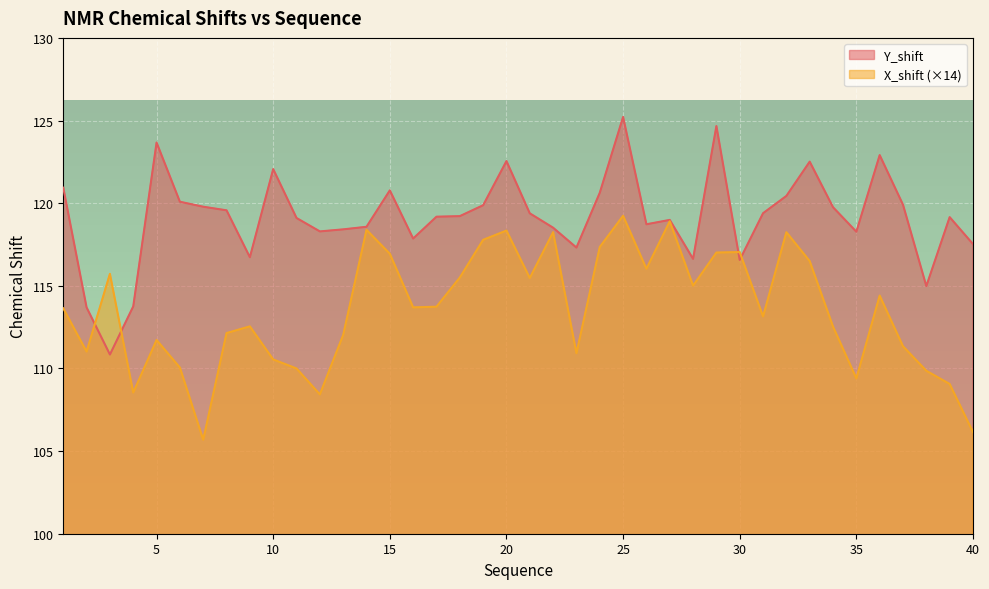

What is the difference between the maximum and second lowest values in the Y_shift series?

11.5